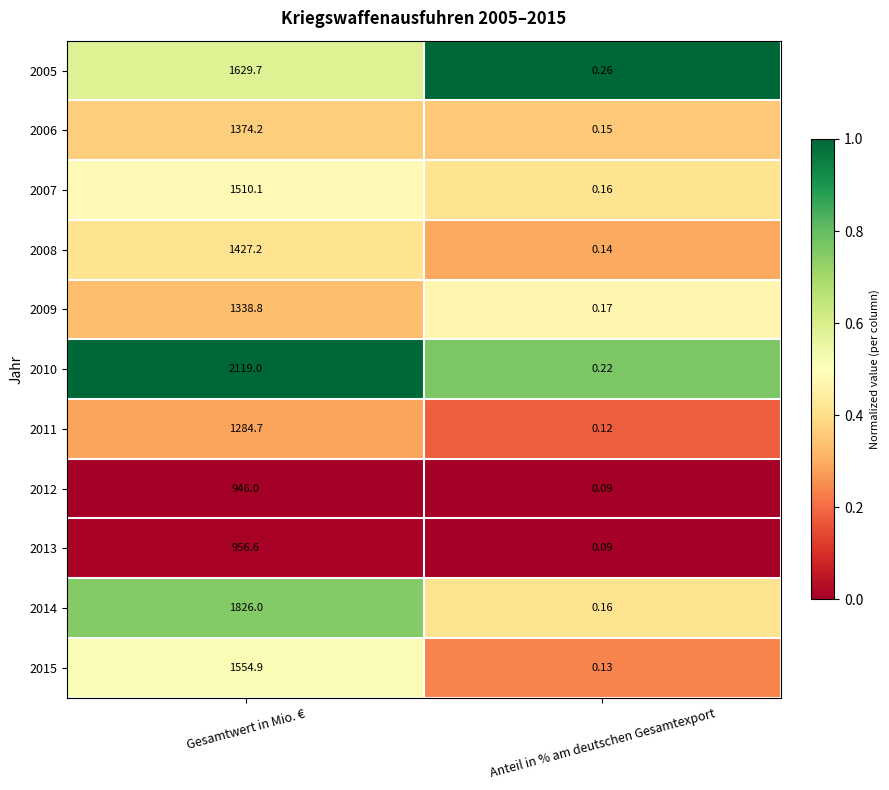

Which category has the highest value across all series?

Gesamtwert in Mio. €